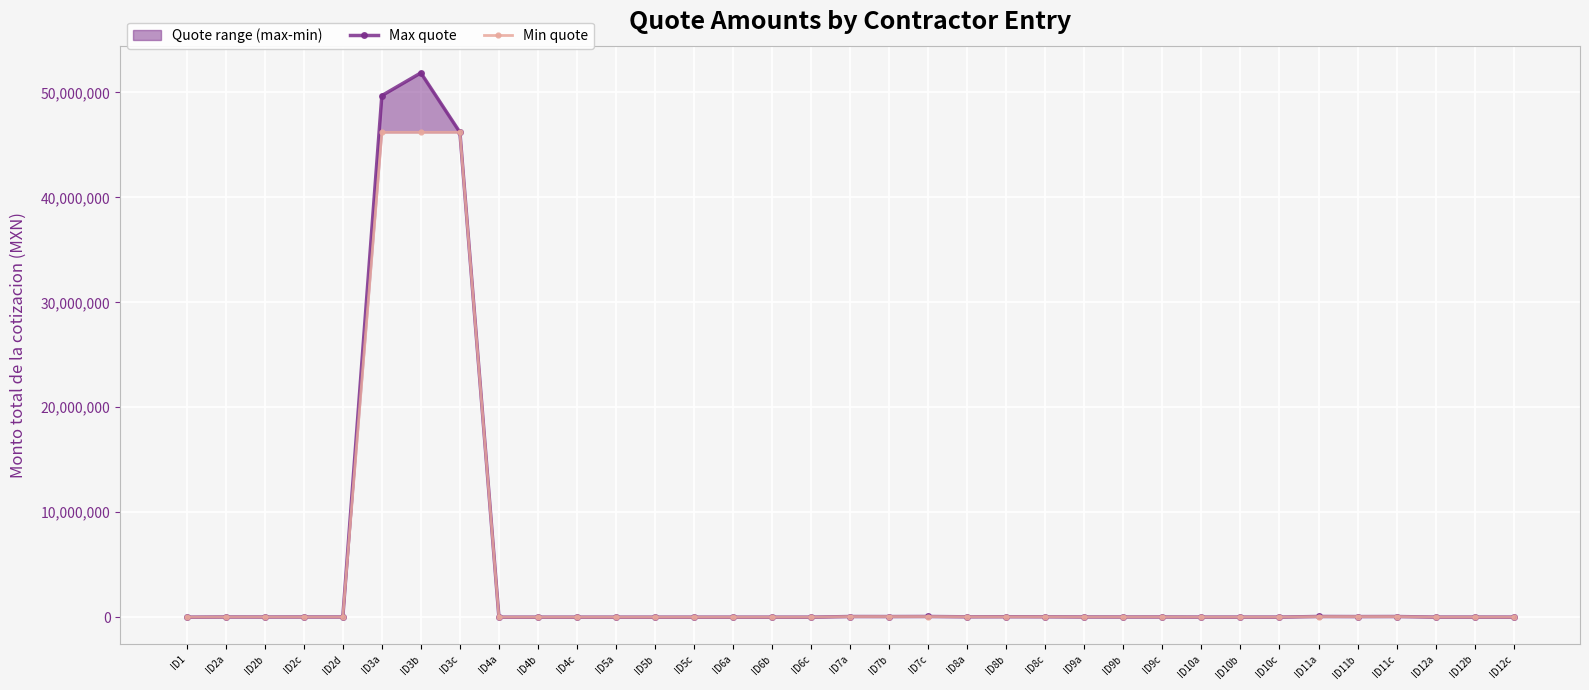

How many lines are shown in the chart?

2